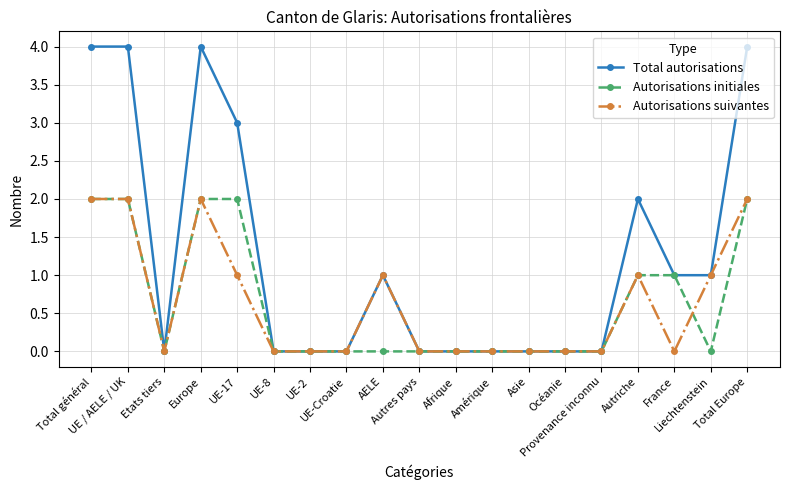

Reading left to right, what are all the values shown in this chart?

Total autorisations: Total général=4	UE / AELE / UK=4	Etats tiers=0	Europe=4	UE-17=3	UE-8=0	UE-2=0	UE-Croatie=0	AELE=1	Autres pays=0	Afrique=0	Amérique=0	Asie=0	Océanie=0	Provenance inconnu=0	Autriche=2	France=1	Liechtenstein=1	Total Europe=4
Autorisations initiales: Total général=2	UE / AELE / UK=2	Etats tiers=0	Europe=2	UE-17=2	UE-8=0	UE-2=0	UE-Croatie=0	AELE=0	Autres pays=0	Afrique=0	Amérique=0	Asie=0	Océanie=0	Provenance inconnu=0	Autriche=1	France=1	Liechtenstein=0	Total Europe=2
Autorisations suivantes: Total général=2	UE / AELE / UK=2	Etats tiers=0	Europe=2	UE-17=1	UE-8=0	UE-2=0	UE-Croatie=0	AELE=1	Autres pays=0	Afrique=0	Amérique=0	Asie=0	Océanie=0	Provenance inconnu=0	Autriche=1	France=0	Liechtenstein=1	Total Europe=2